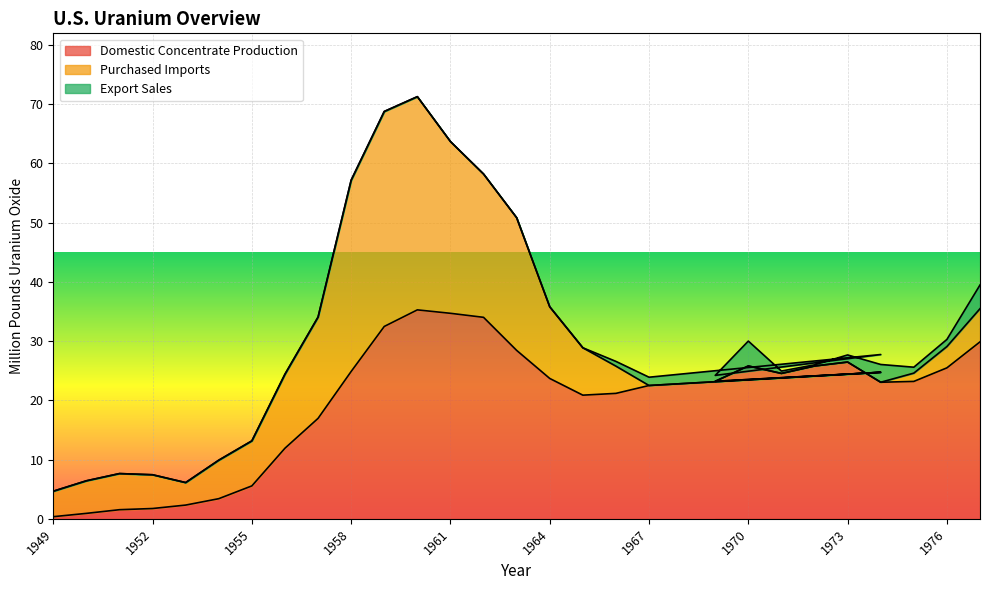

At which category is the sum across all series the highest?

1960